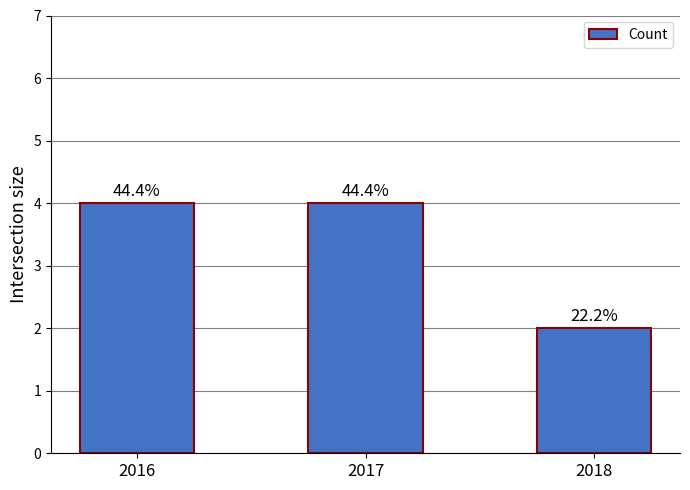

Are the bars horizontal?

No